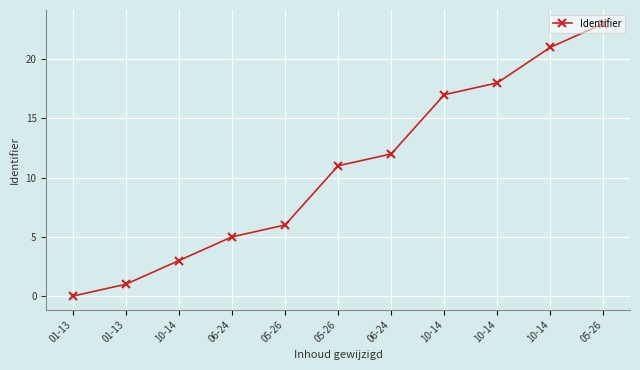

Does the chart display data point markers on the line(s)?

Yes